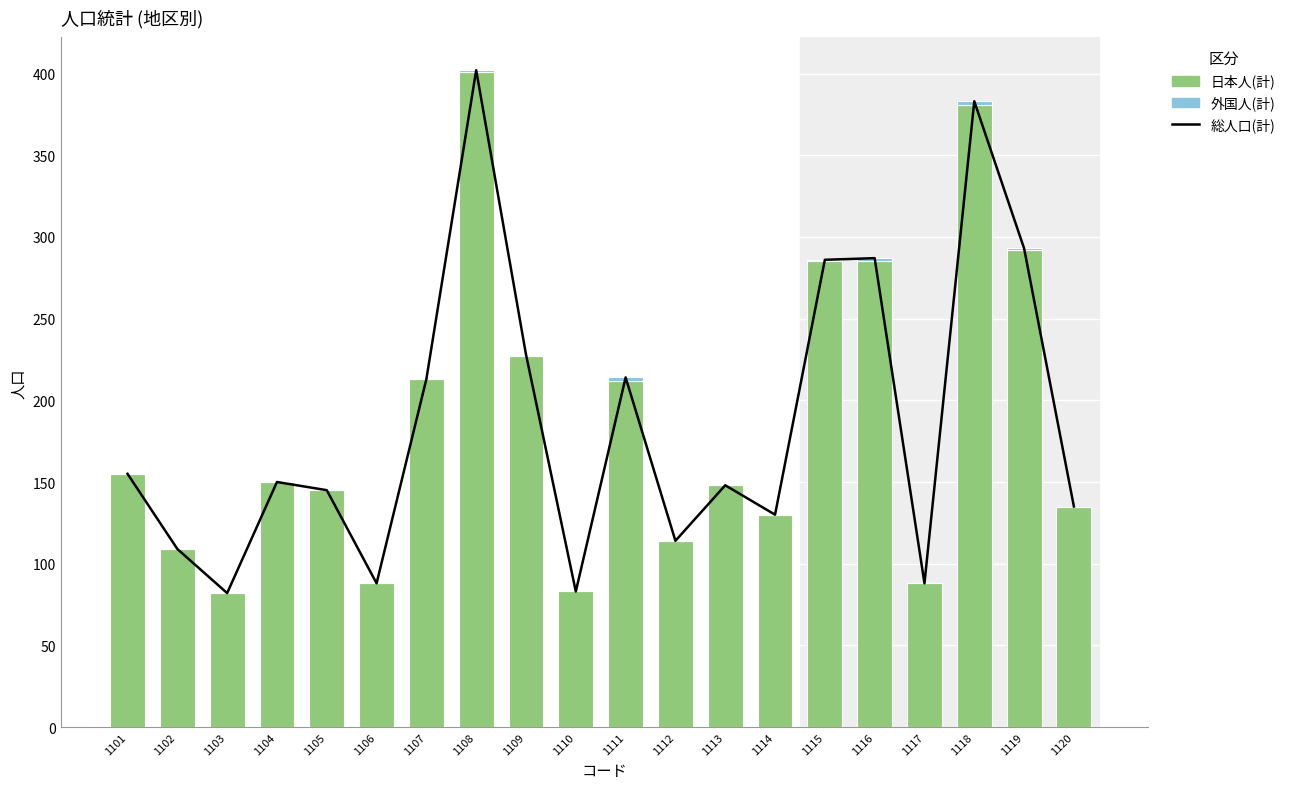

Which series has the widest spread of values?

総人口(計)